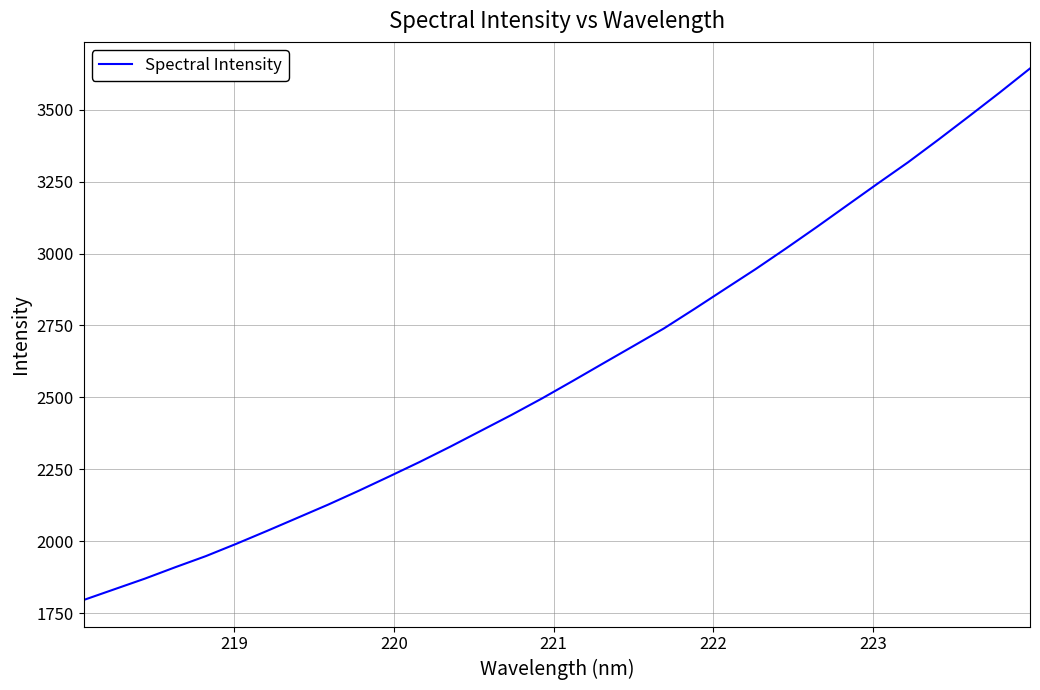

What is the greatest value displayed?

3643.0